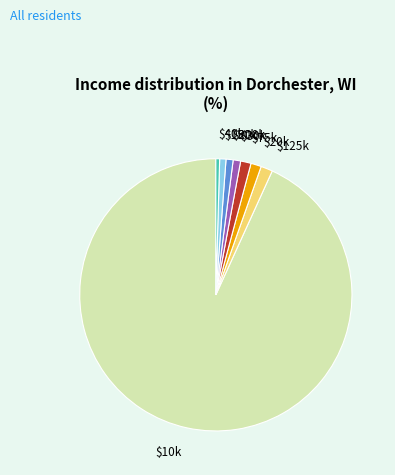

The $20k slice represents 1% of the pie. True or false?

True